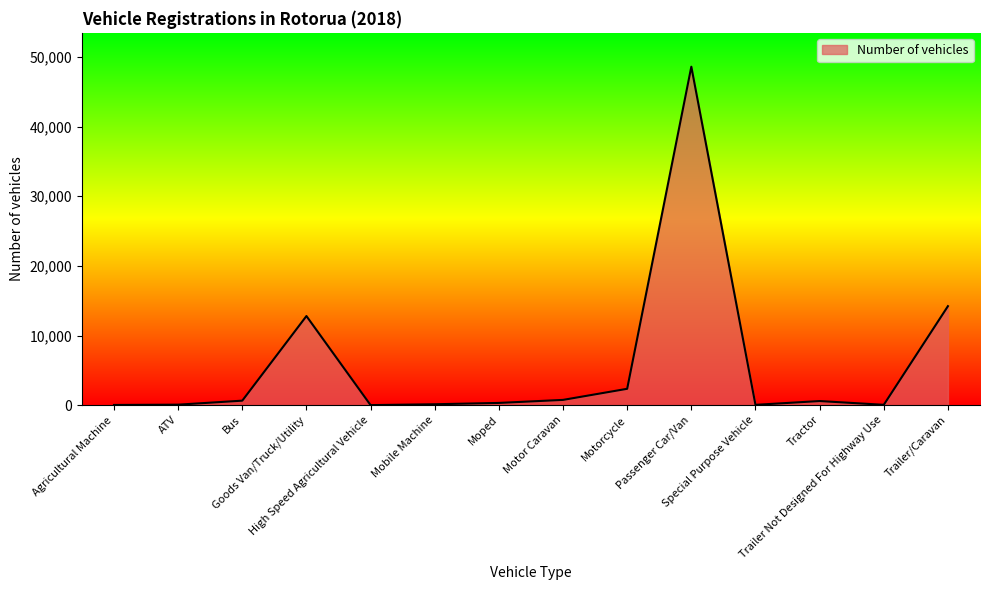

What is the maximum value shown in the chart?

48610